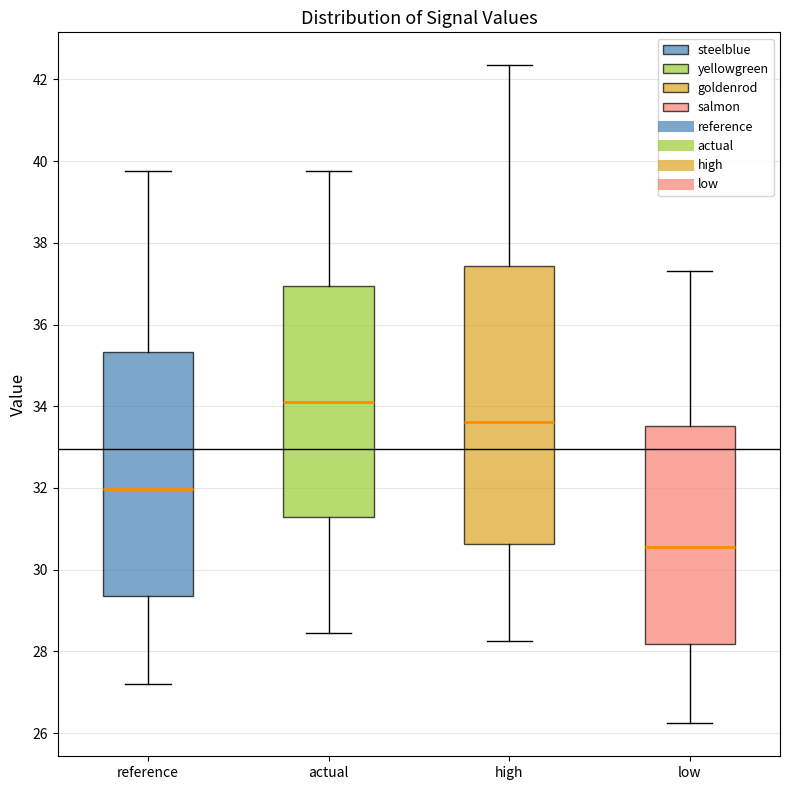

Where is the upper edge of the box for high on the y-axis? The values are not printed on the chart, so give them approximately, as read against the axis.

37.4